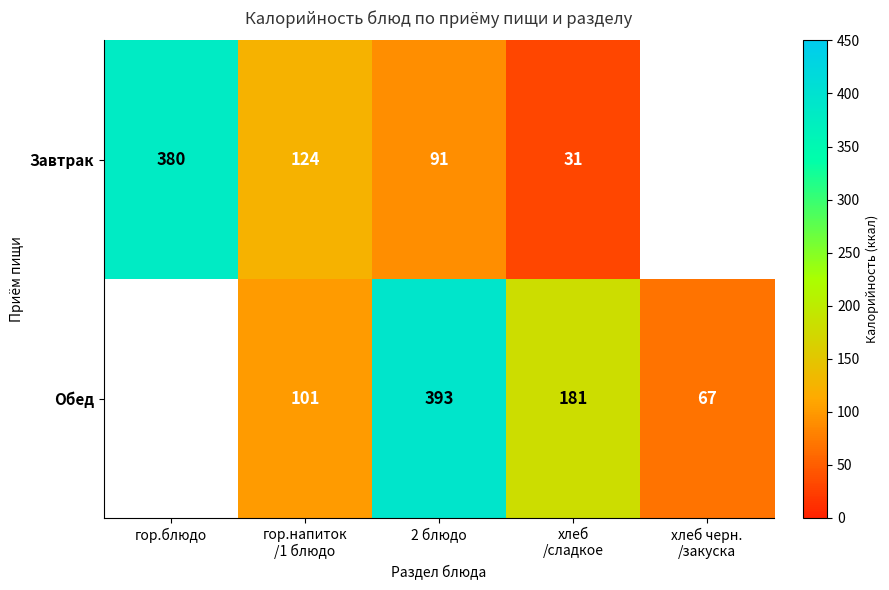

At which category is the sum across all series the highest?

2 блюдо